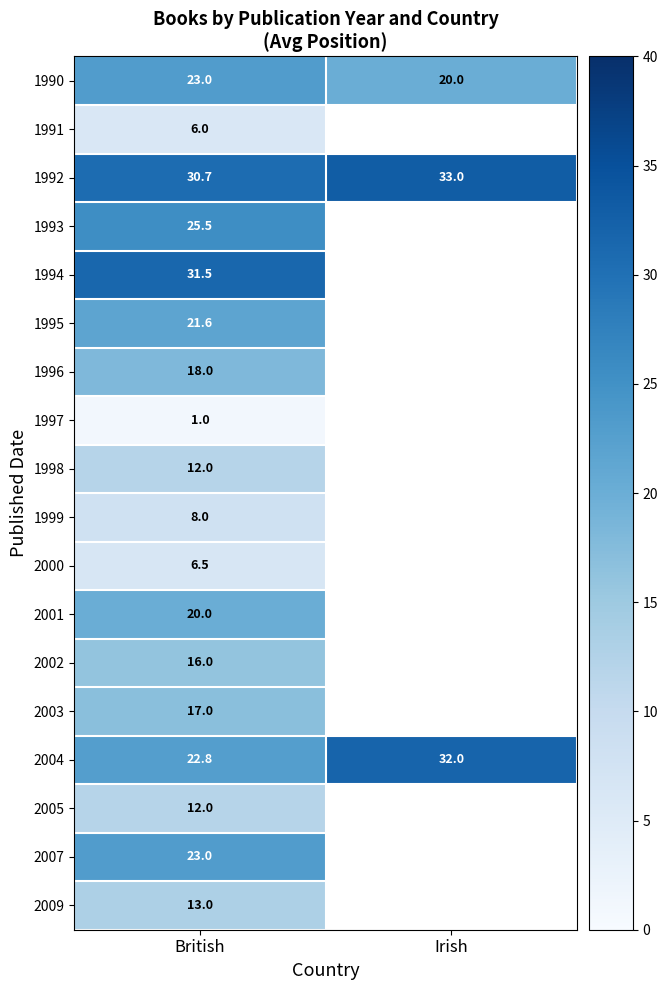

What is the spread (max minus min) of values at British?

30.5